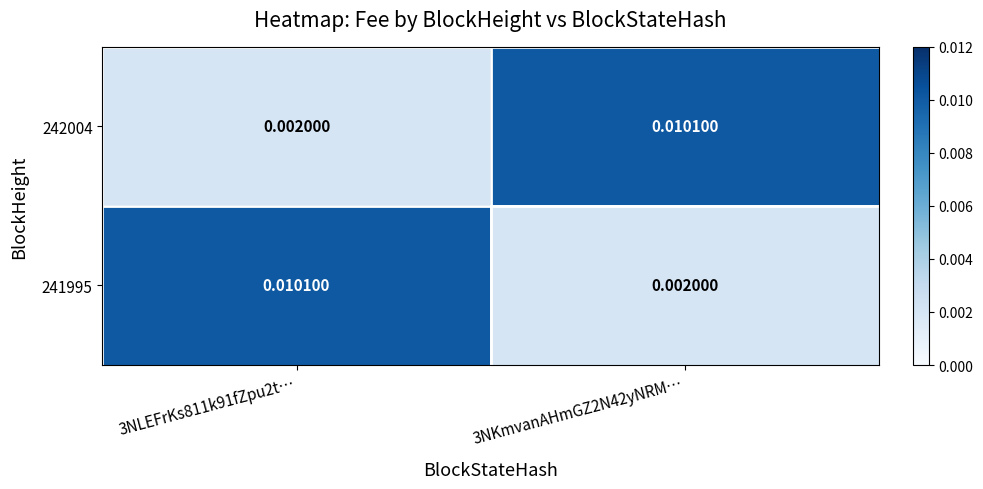

Is the value of 242004 at 3NKmvanAHmGZ2N42yNRM… greater than the value of 241995 at 3NKmvanAHmGZ2N42yNRM…?

Yes